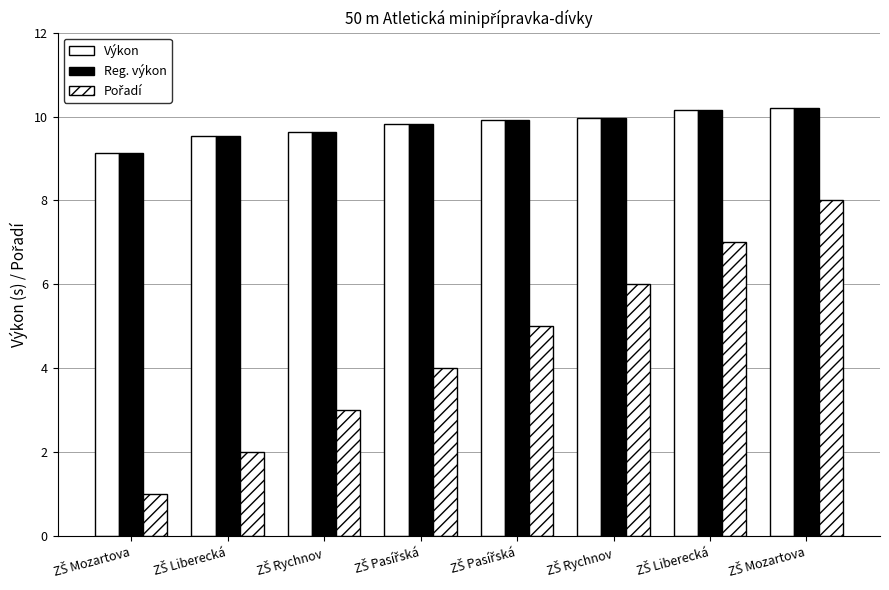

Count the number of data series in this chart.

3